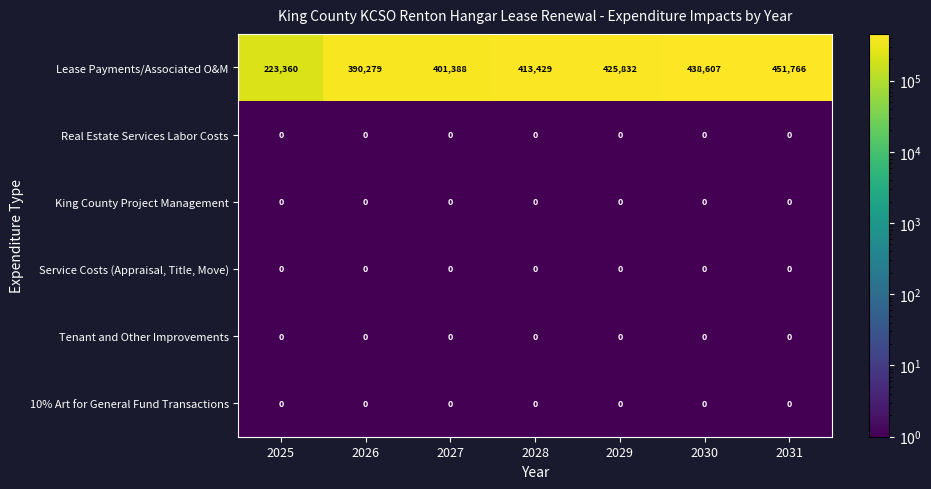

Which category has the highest value across all series?

2031